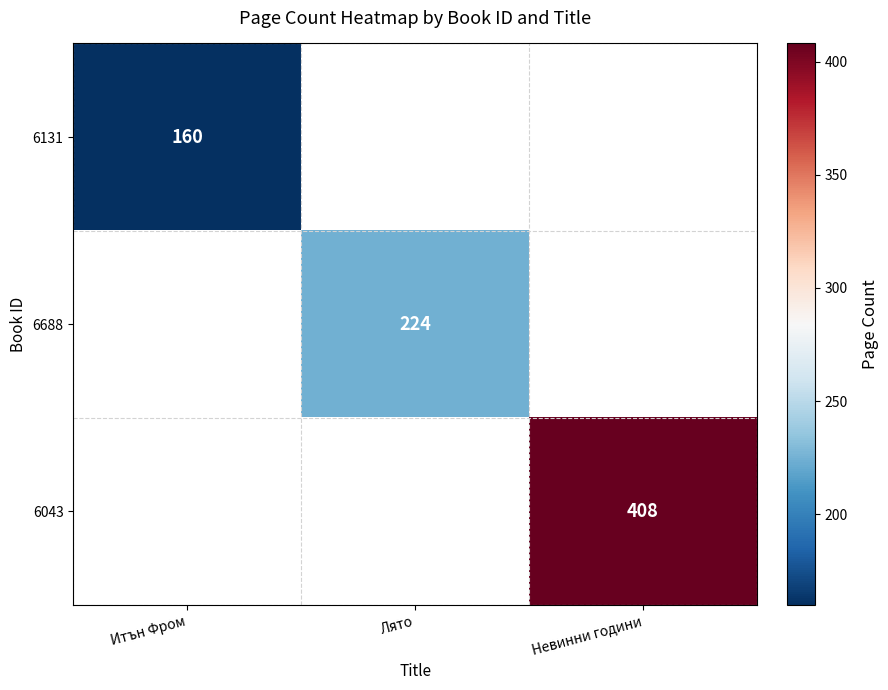

Which label corresponds to the largest value in the chart?

Невинни години